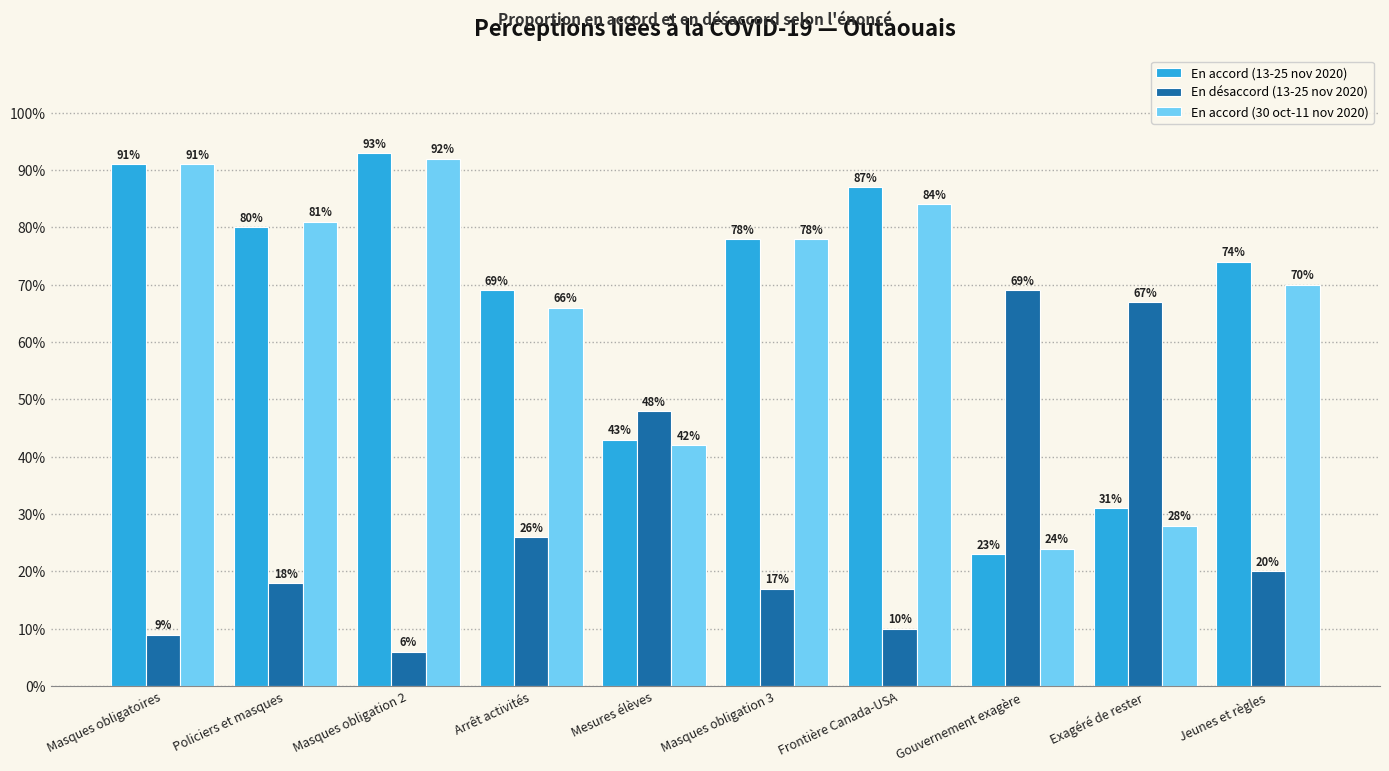

What is the average value of the En désaccord (13-25 nov 2020) series?

29